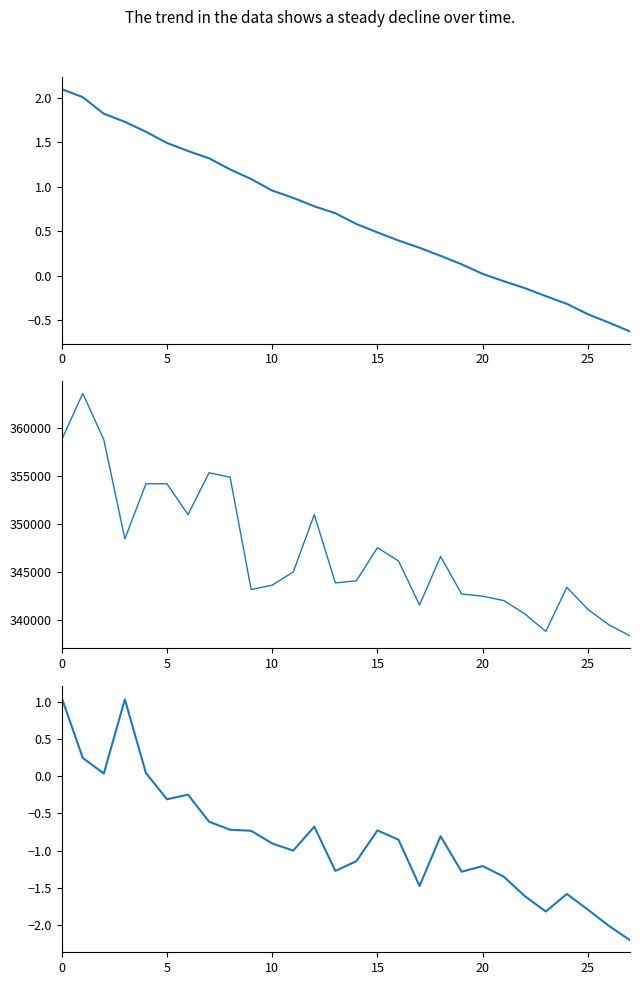

True or false: Skull Length (cm) and Score intersect in this chart.

False